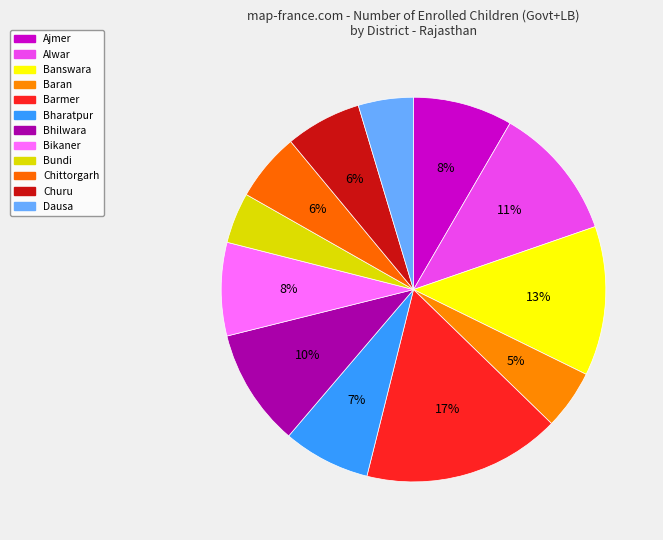

What is the change in value from Alwar to Bundi?

-118862